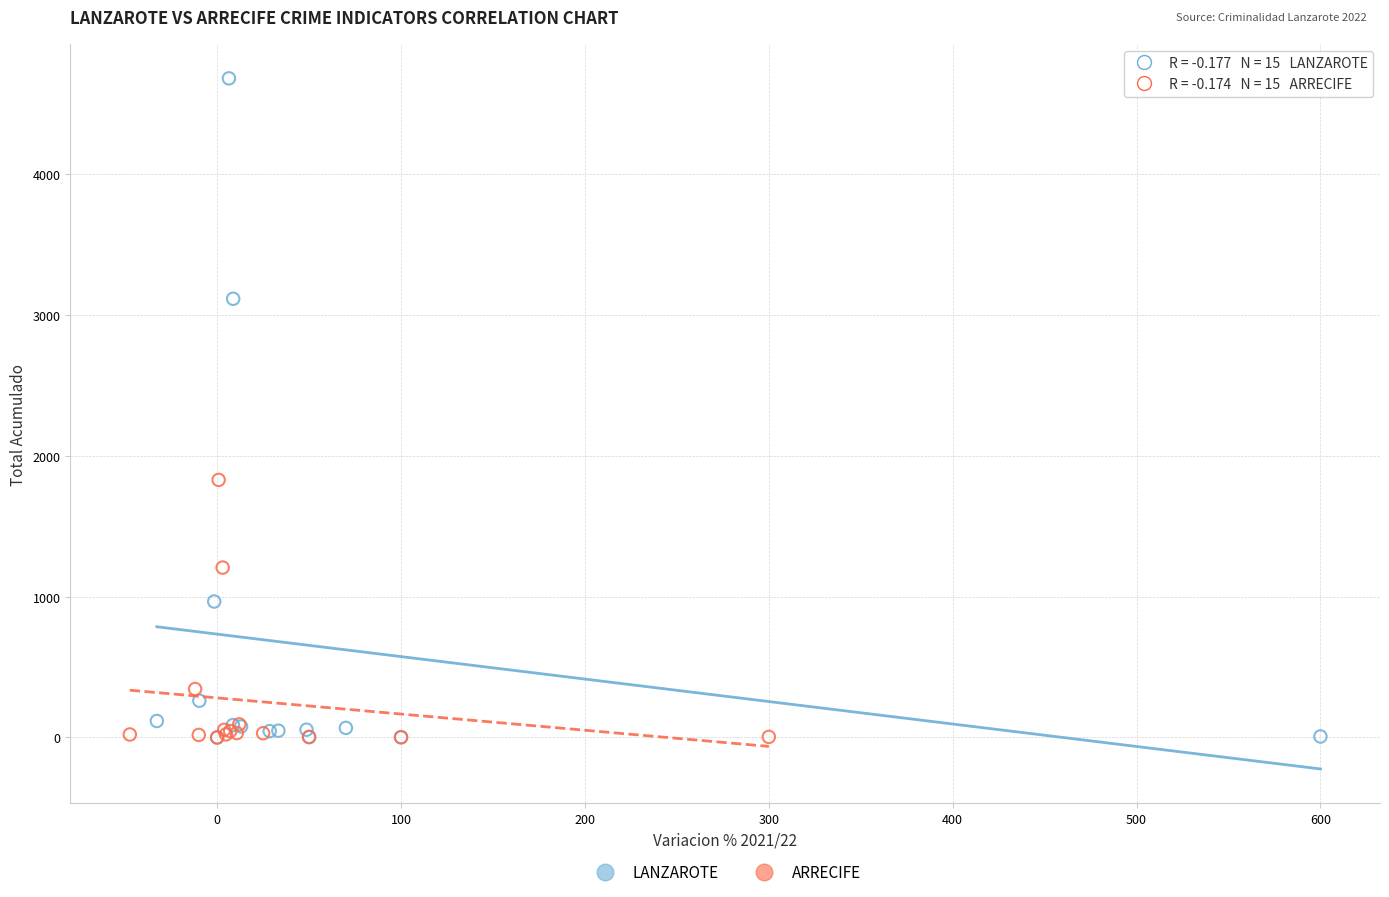

Which series reaches the maximum Y coordinate?

LANZAROTE